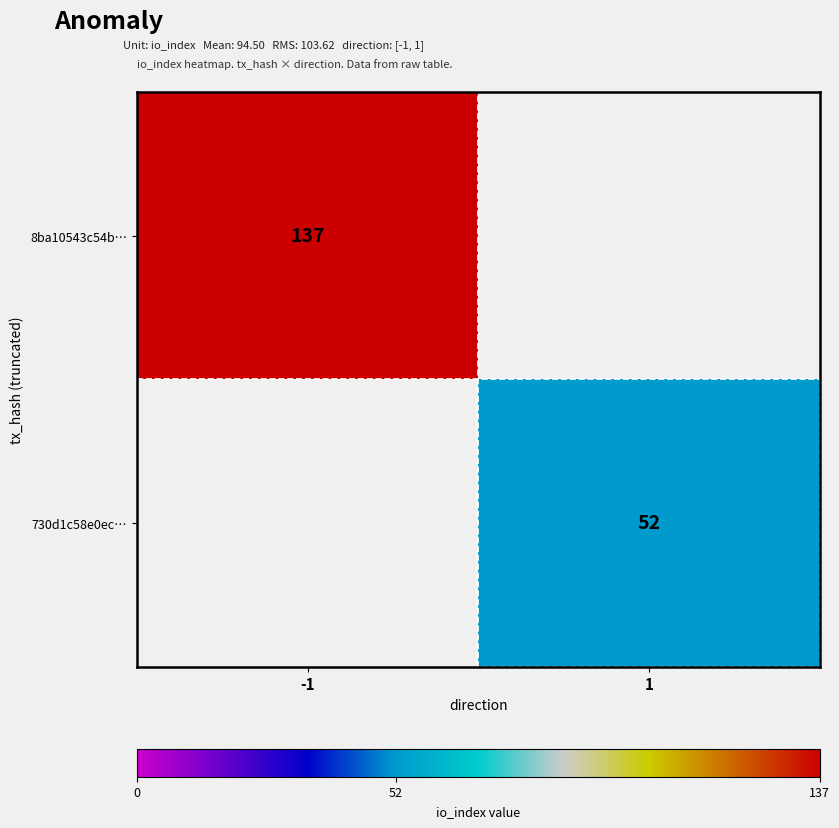

True or false: 730d1c58e0ec… has a value of 78 at 1.

False